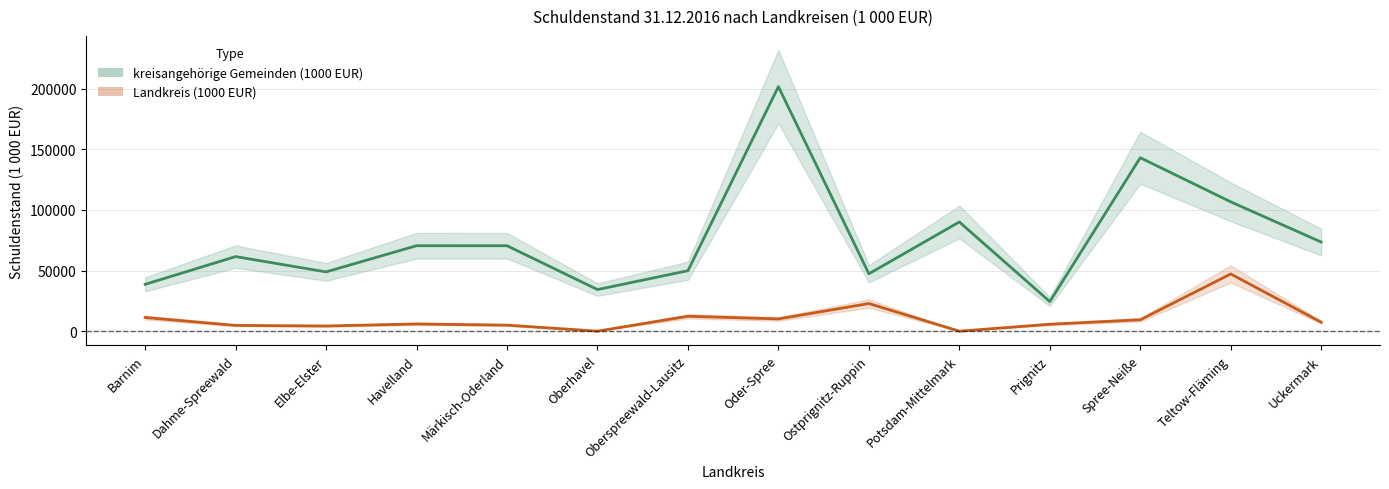

What is the total value across all series at Spree-Neiße?

152539